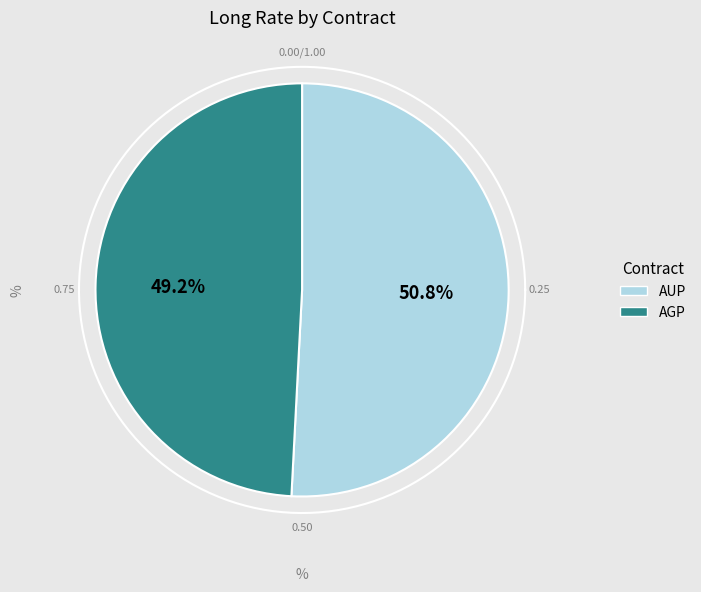

How many segments does this pie chart have?

2